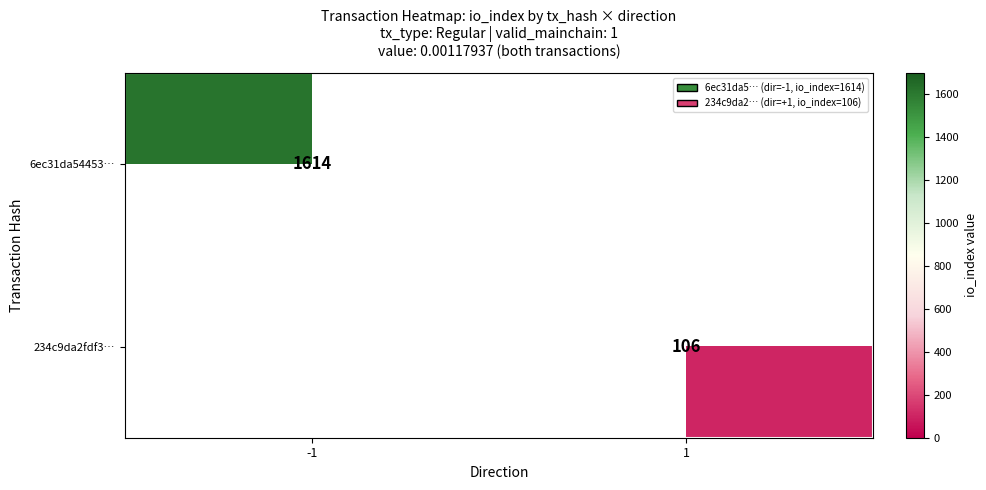

The 6ec31da54453… series shows 2636 at -1. True or false?

False